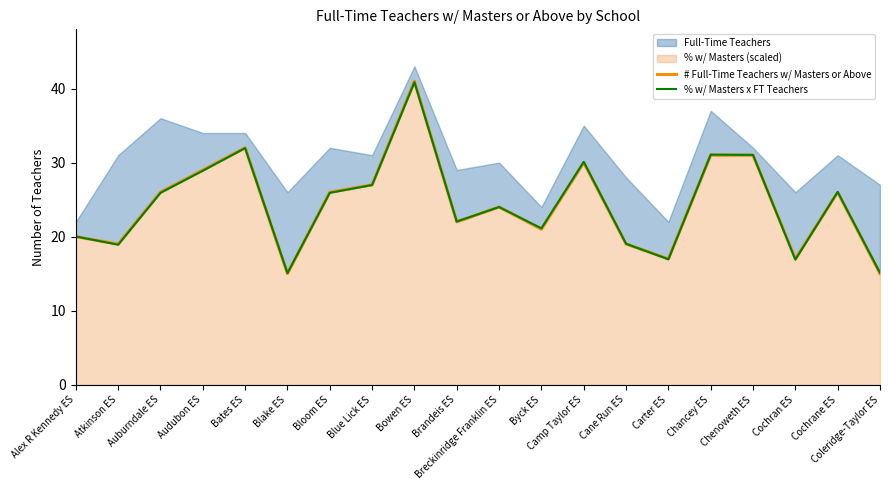

At which label does % w/ Masters x FT Teachers reach its peak?

Bowen ES